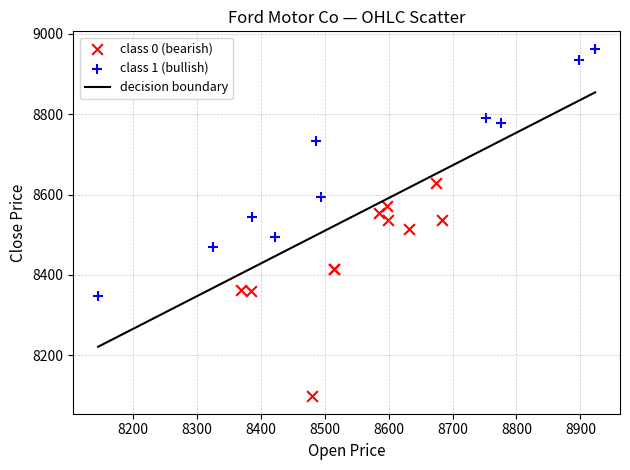

Which series has the largest Y range (max minus min)?

class 1 (bullish)